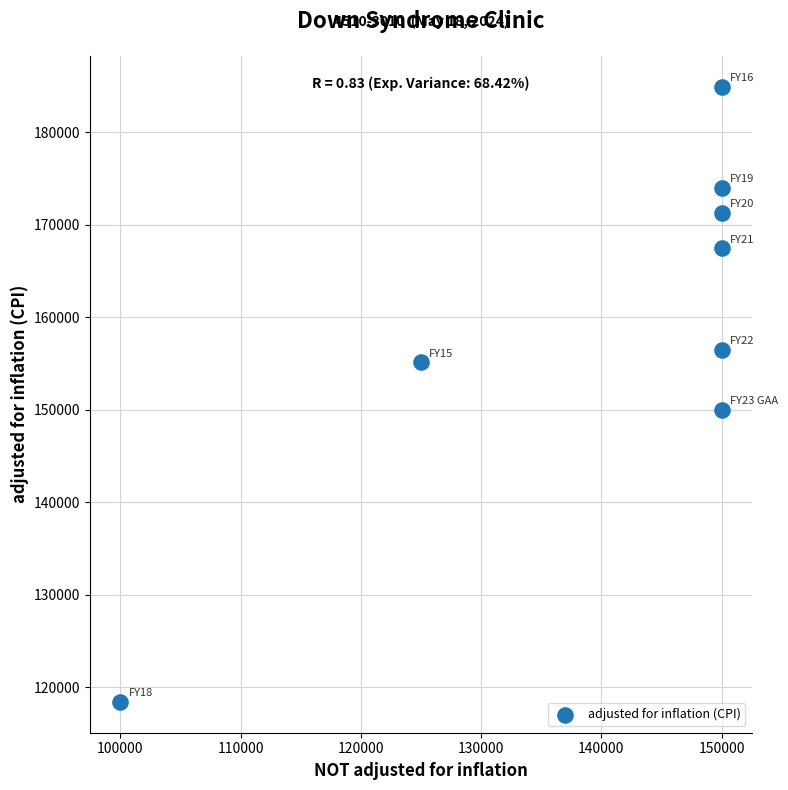

What Y value in the scatter plot is closest to 151683?

150000